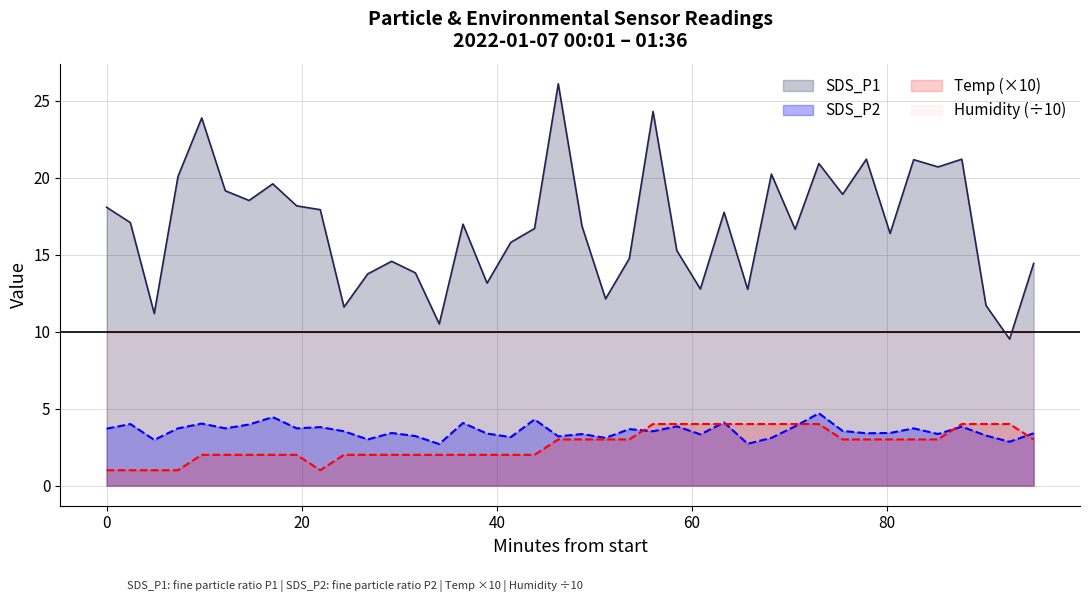

Which series has the largest range (max minus min)?

SDS_P1